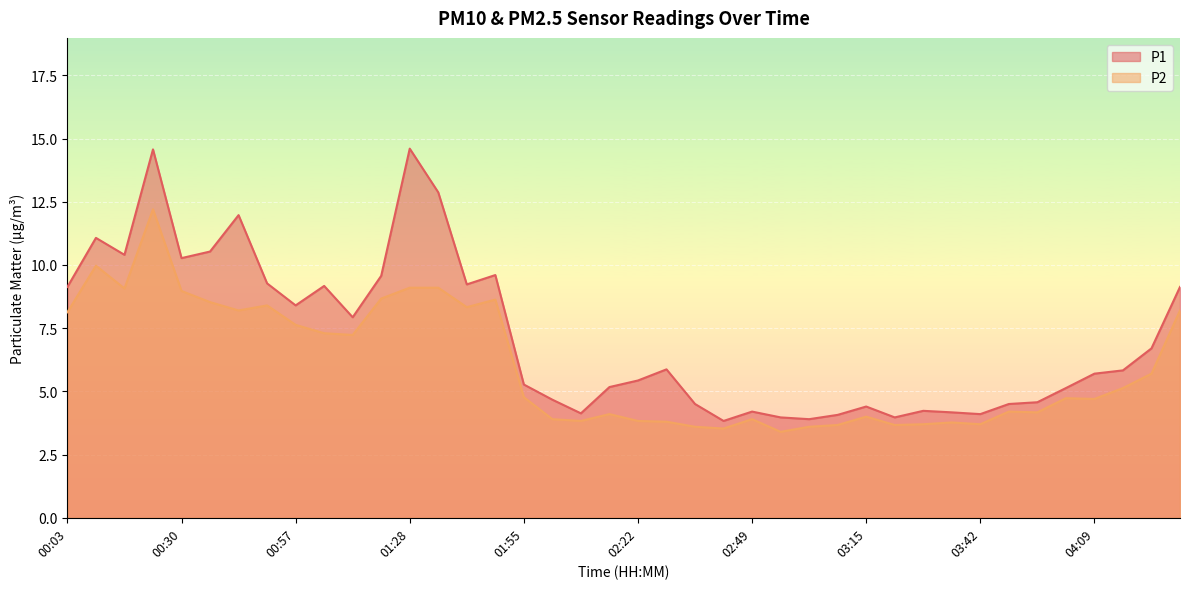

What is the difference between the maximum and minimum values in the P1 series?

10.8